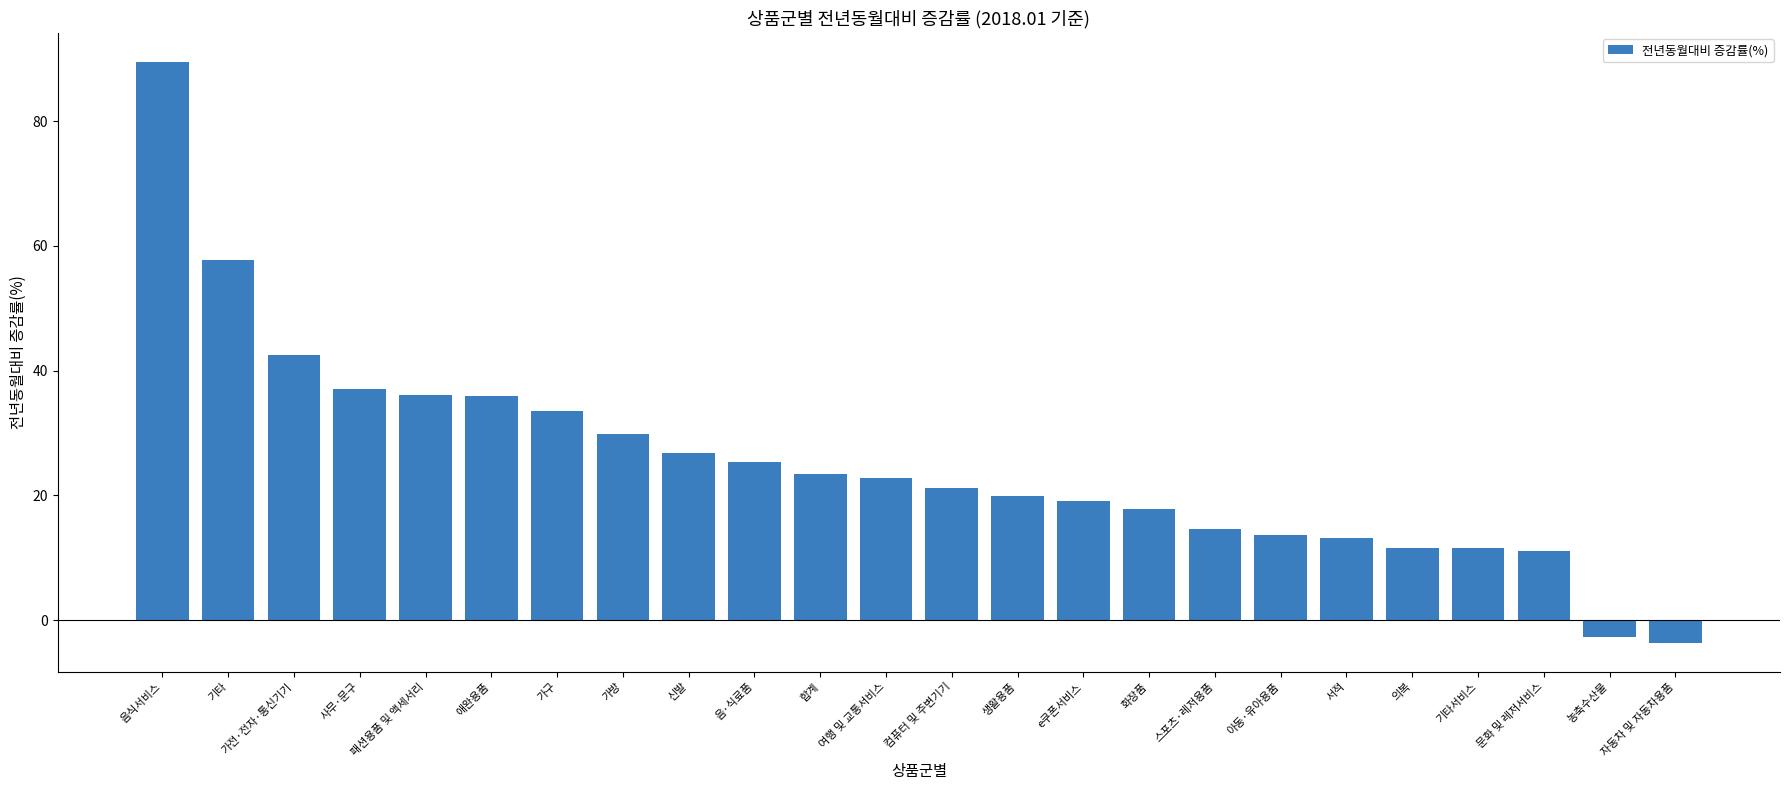

The value at 합계 is 39.2. True or false?

False